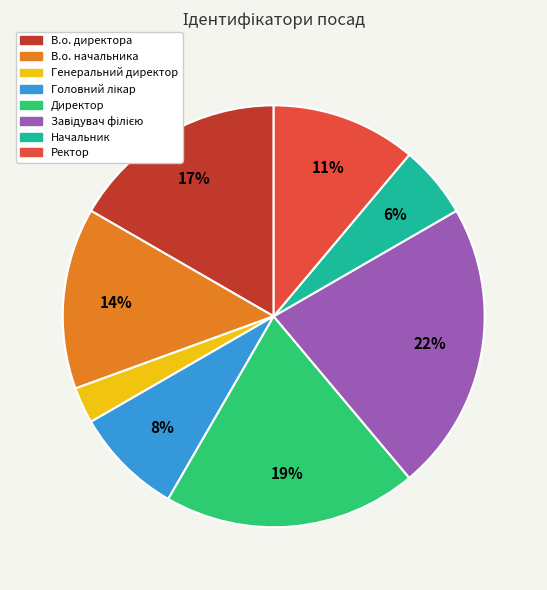

What is the ratio of the value at Начальник to the value at Генеральний директор?

2.0